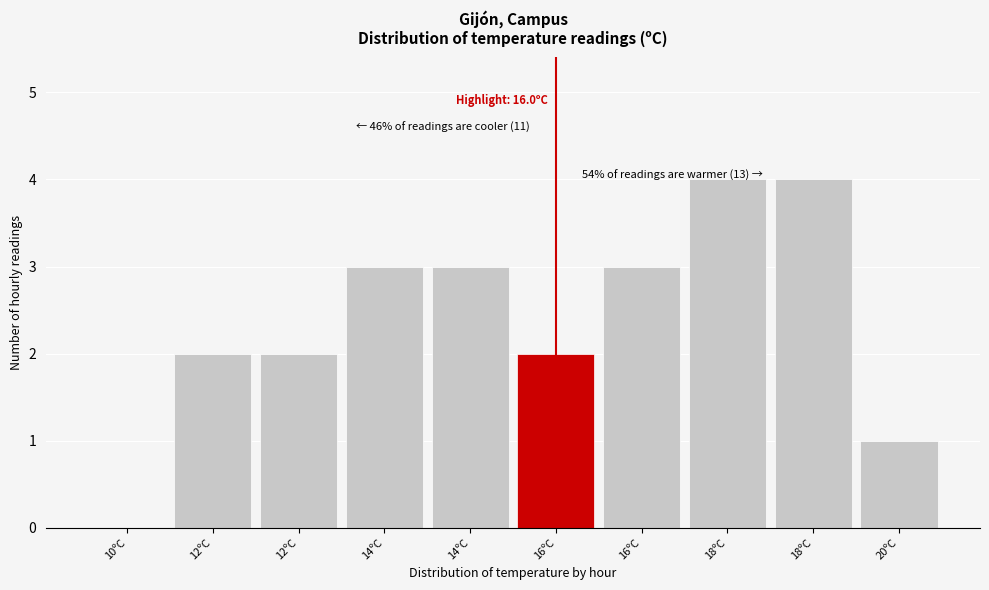

Are the bars horizontal?

No